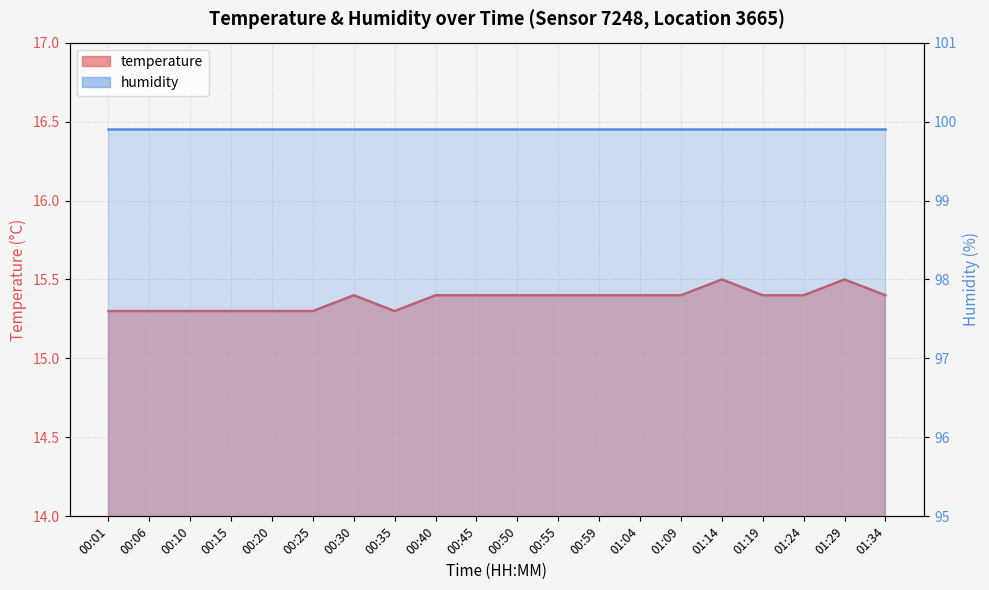

List the labels in order of value, largest first.

01:14, 01:29, 00:30, 00:40, 00:45, 00:50, 00:55, 00:59, 01:04, 01:09, 01:19, 01:24, 01:34, 00:01, 00:06, 00:10, 00:15, 00:20, 00:25, 00:35